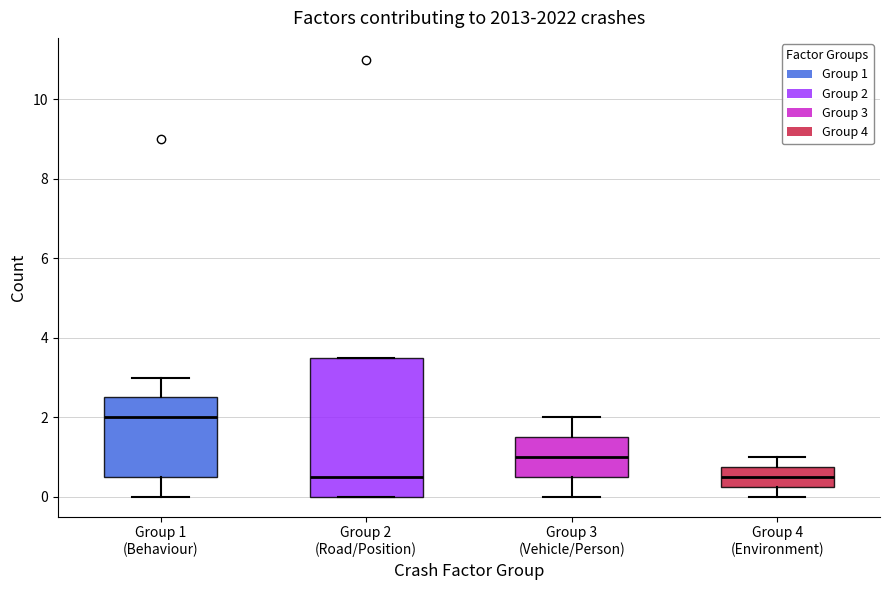

Reading left to right, read every box against the y-axis: the position of its median line, the range the box covers, and the ends of its whiskers. The values are not printed on the chart, so give them approximately, as read against the axis.

Group 1 (Behaviour): median 2.0, box 0.6 to 2.6, whiskers 0.0 to 3.0
Group 2 (Road/Position): median 0.6, box 0.0 to 3.6, whiskers 0.0 to 3.6
Group 3 (Vehicle/Person): median 1.0, box 0.6 to 1.6, whiskers 0.0 to 2.0
Group 4 (Environment): median 0.6, box 0.2 to 0.8, whiskers 0.0 to 1.0